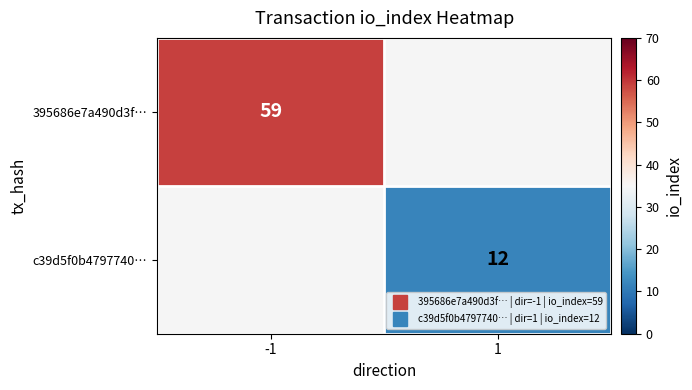

What is the highest value of the 395686e7a490d3f… series?

59.0